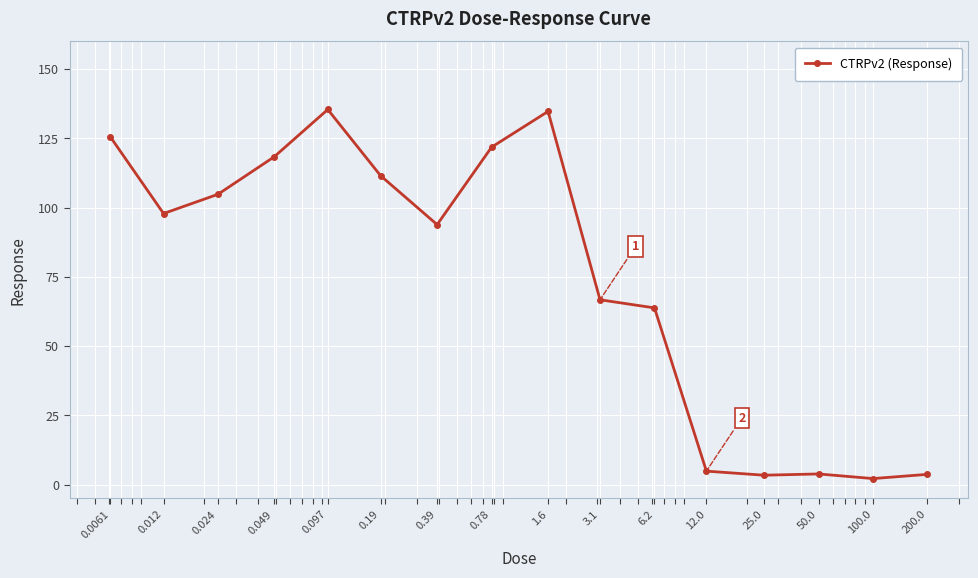

What is the average value?

74.5